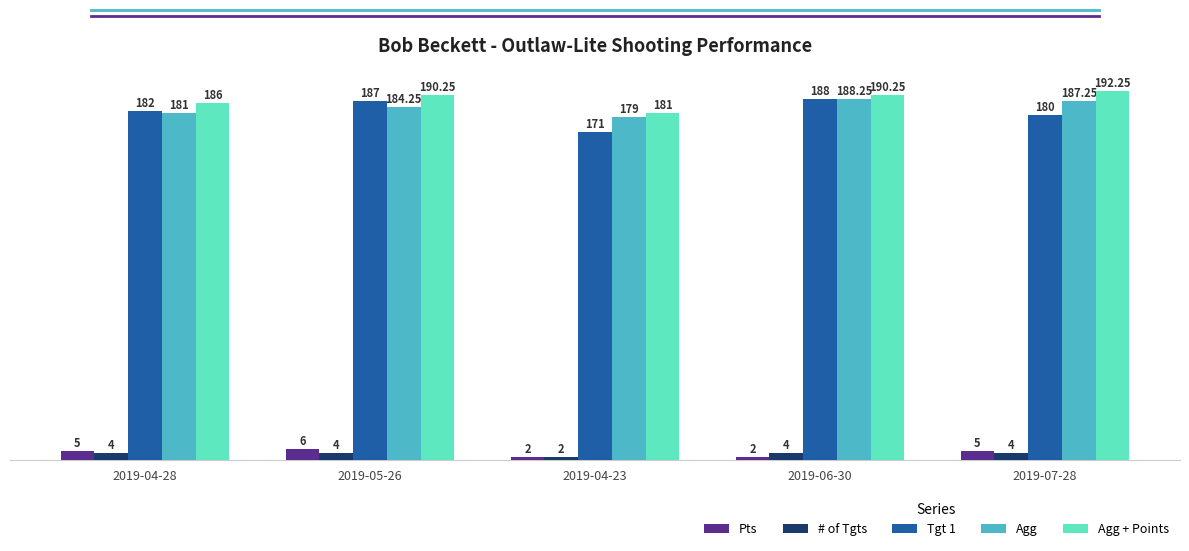

What is the difference between the Tgt 1 values at 2019-05-26 and 2019-04-28?

5.0